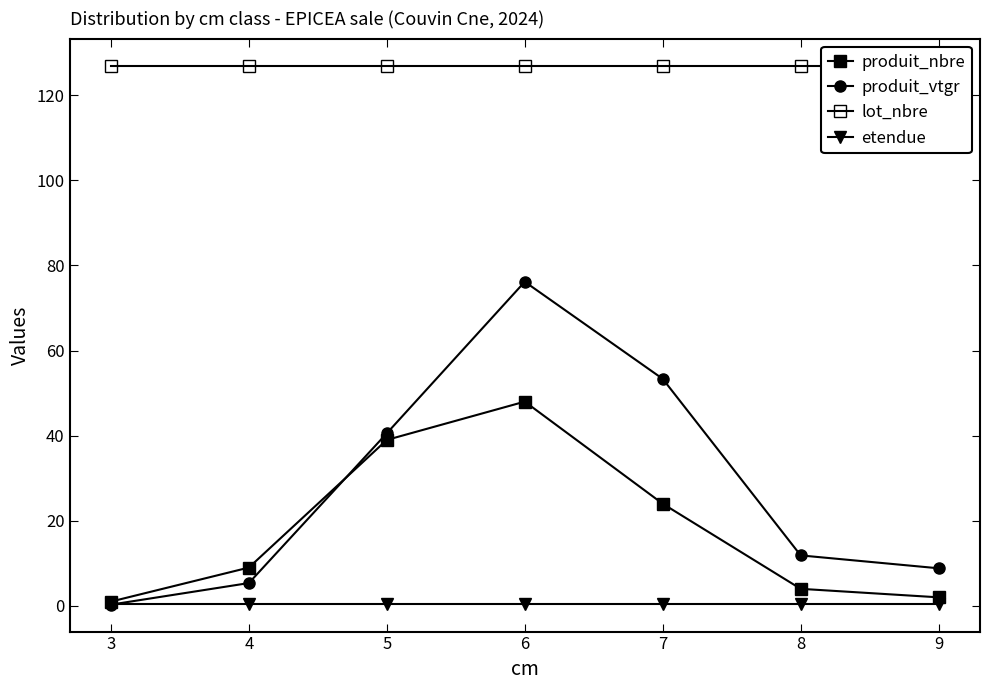

True or false: etendue and lot_nbre intersect in this chart.

False